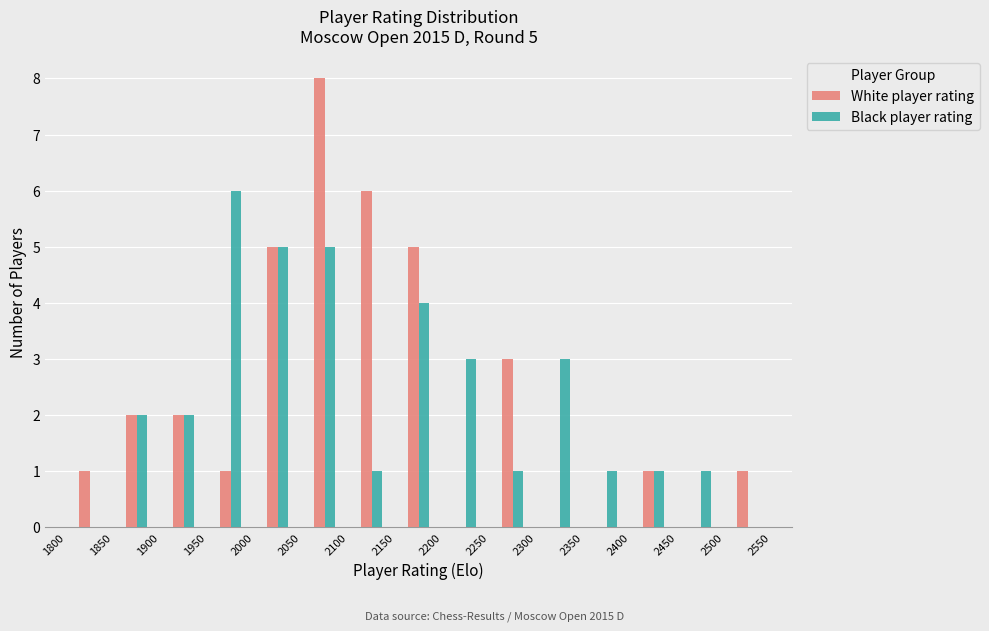

In the Black player rating series, which range on the x-axis has the tallest bar?

1950 to 2000